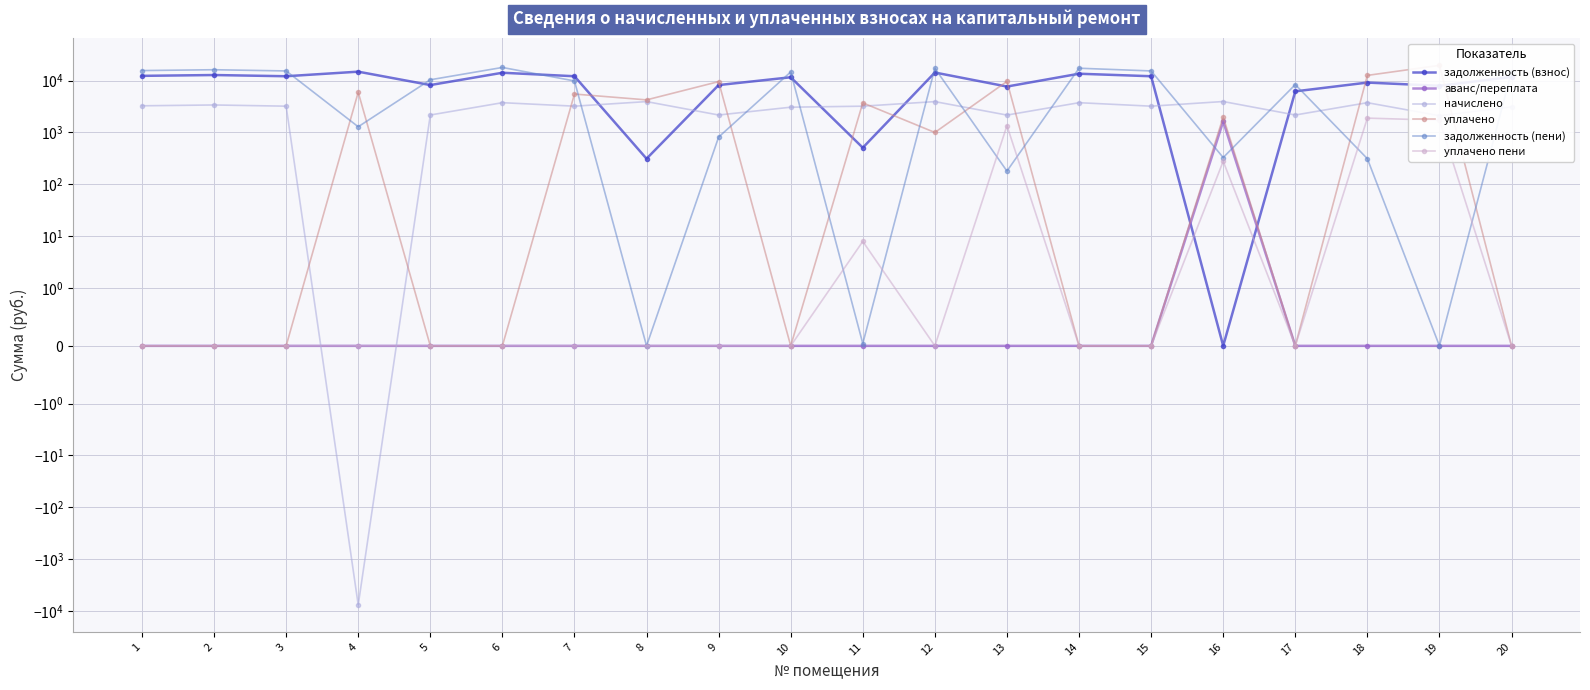

How many distinct data groups are displayed?

6